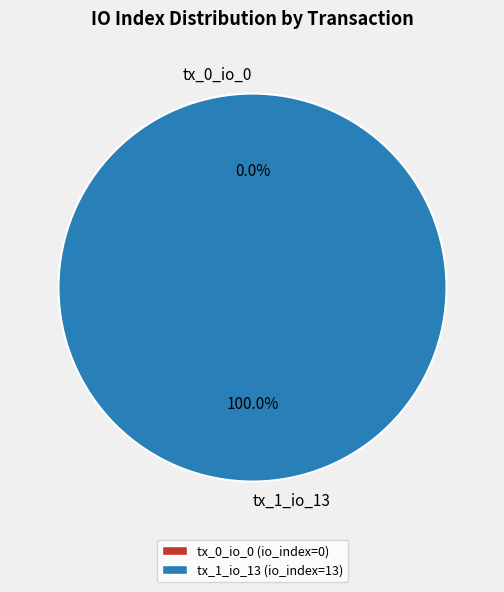

To the nearest percent, what is the average slice percentage?

50%